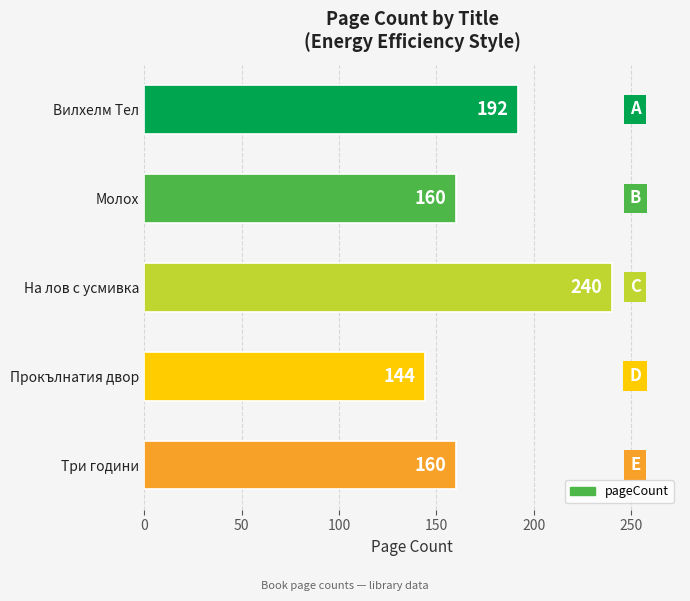

Reading top to bottom, transcribe all the data shown in this chart.

192	160	240	144	160